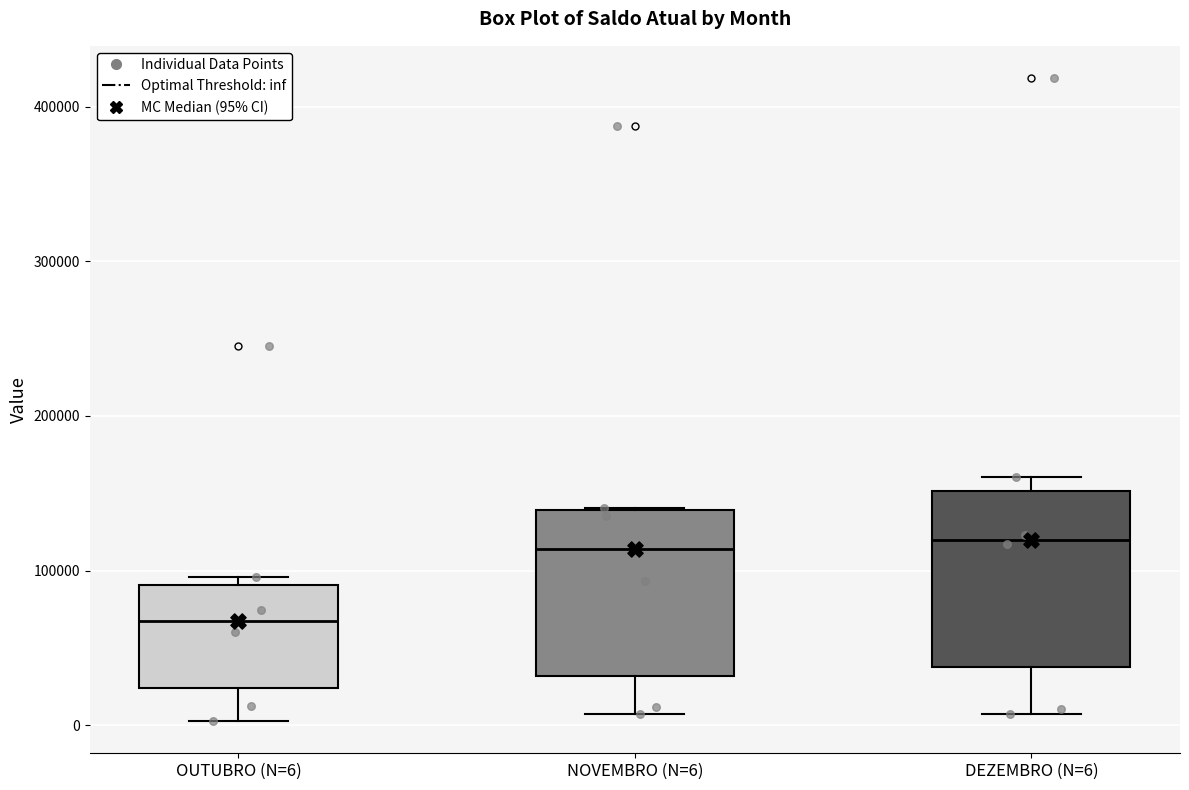

Reading left to right, transcribe this box plot: for each box, give where its median line is, the range the box spans, and where its two whiskers end, as read against the y-axis. The values are not printed on the chart, so give them approximately, as read against the axis.

OUTUBRO (N=6): median 70000, box 20000 to 90000, whiskers 0 to 100000
NOVEMBRO (N=6): median 110000, box 30000 to 140000, whiskers 10000 to 140000
DEZEMBRO (N=6): median 120000, box 40000 to 150000, whiskers 10000 to 160000